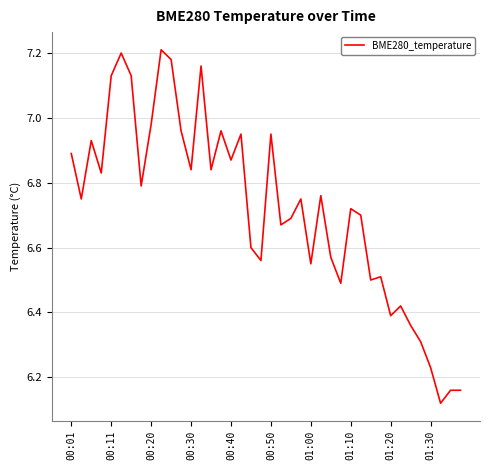

What is the difference between the maximum and minimum values?

1.1